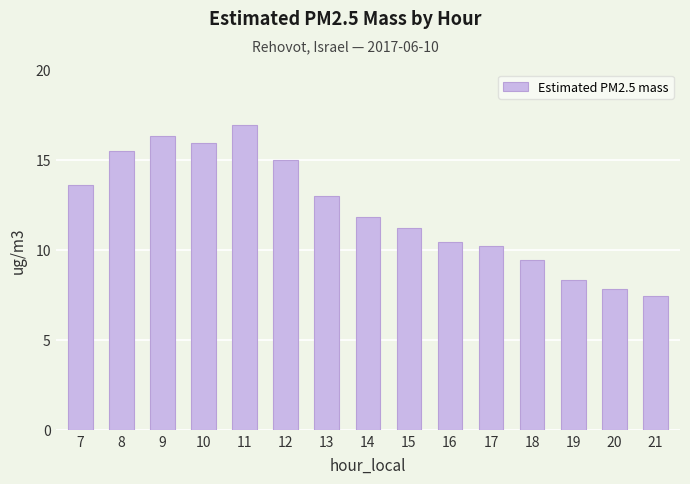

Is it true that the value at 16 is 3.8?

False